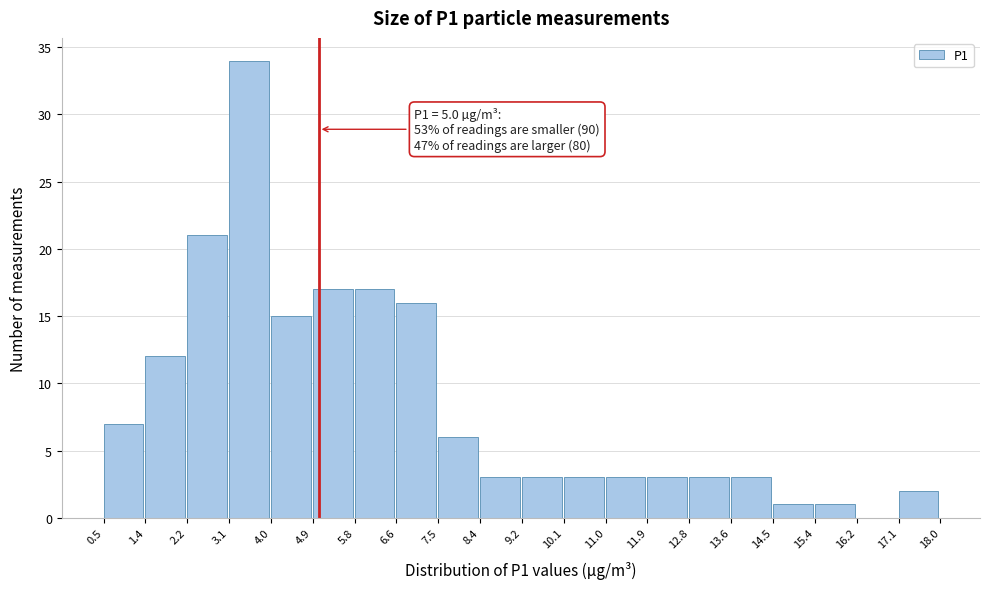

Over which range of the x-axis is the bar tallest?

3.1 to 4.0